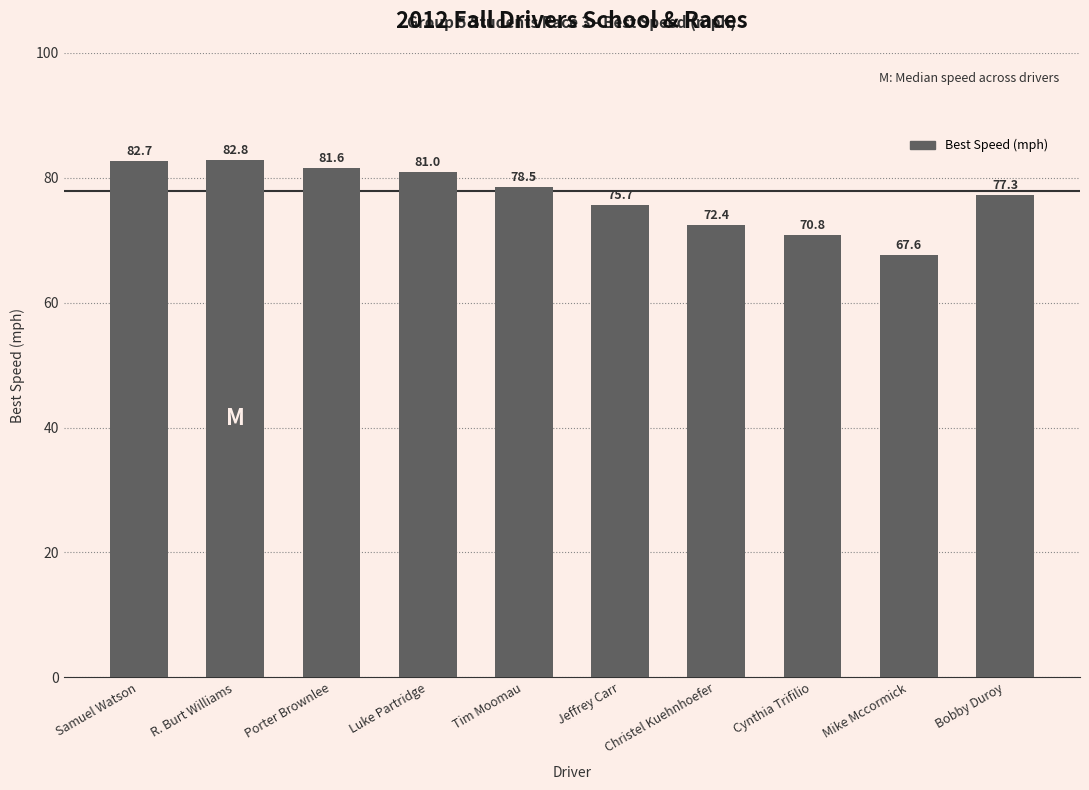

What is the maximum value shown in the chart?

82.8